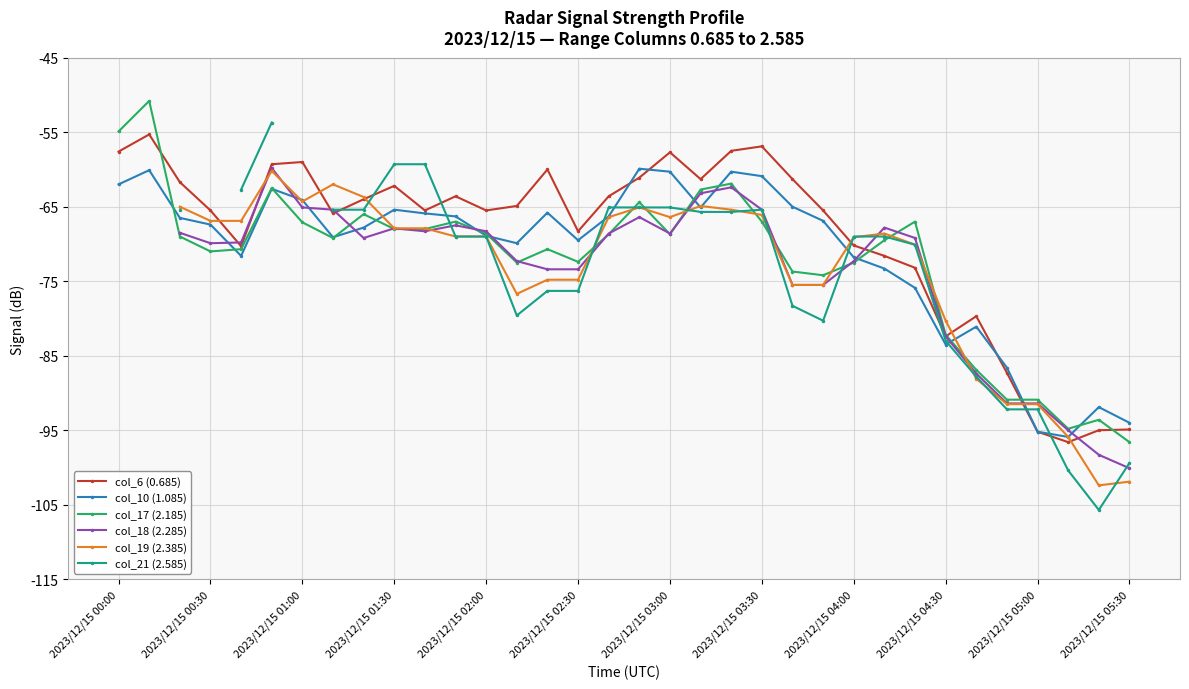

Is it true that col_10 (1.085) equals -41.4 at 2023/12/15 01:00?

False